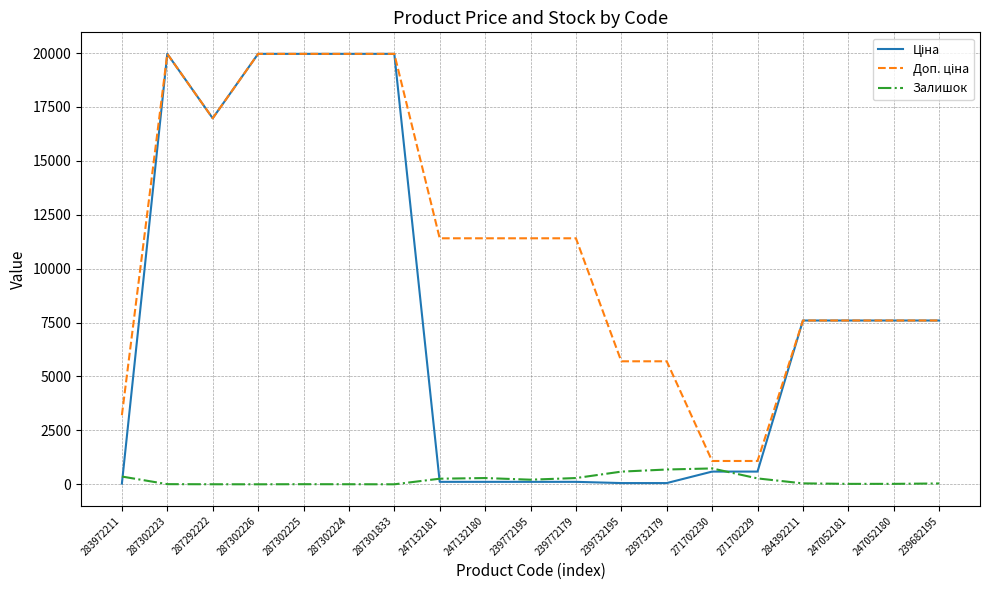

True or false: Залишок has a value of 21.0 at 247052180.

True